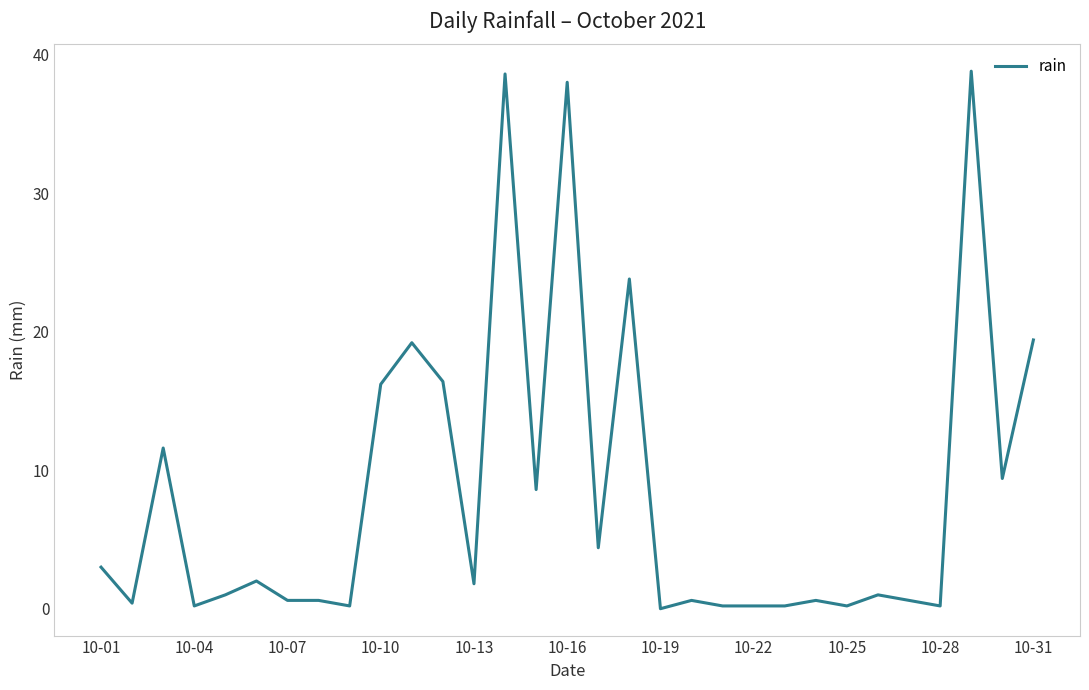

What is the difference between the maximum and minimum values?

38.8